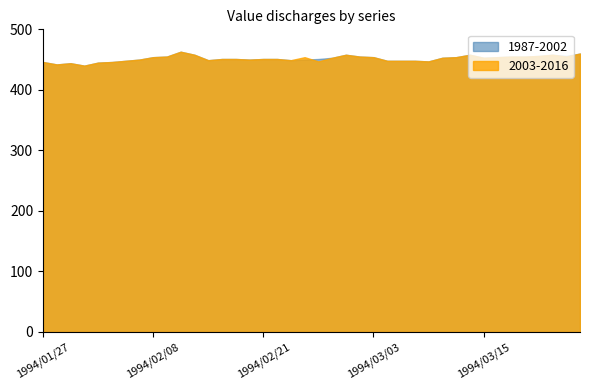

What is the value of the 2003-2016 point at the 18th from the left?

451